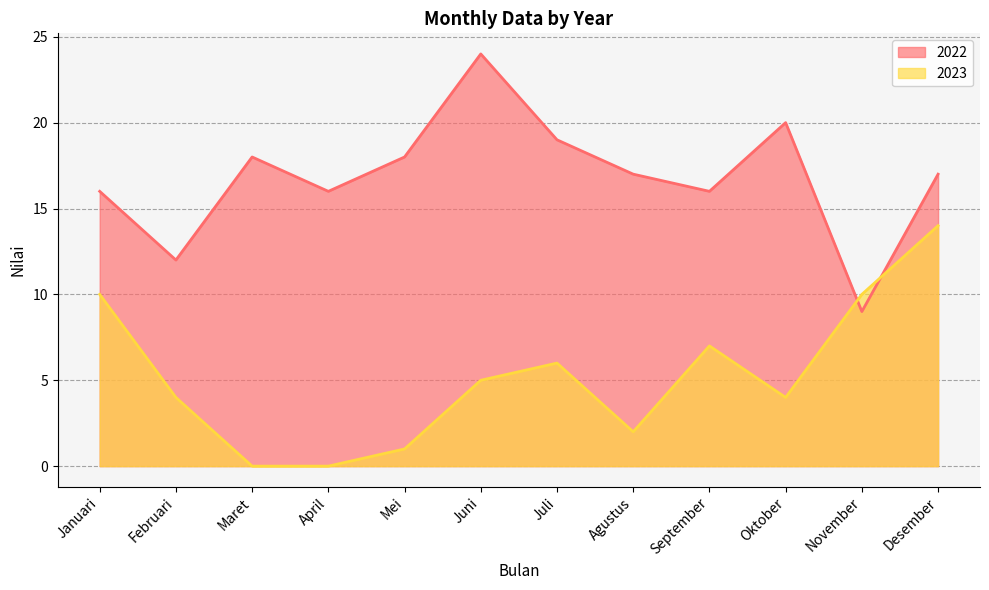

Does the chart display data point markers on the line(s)?

No